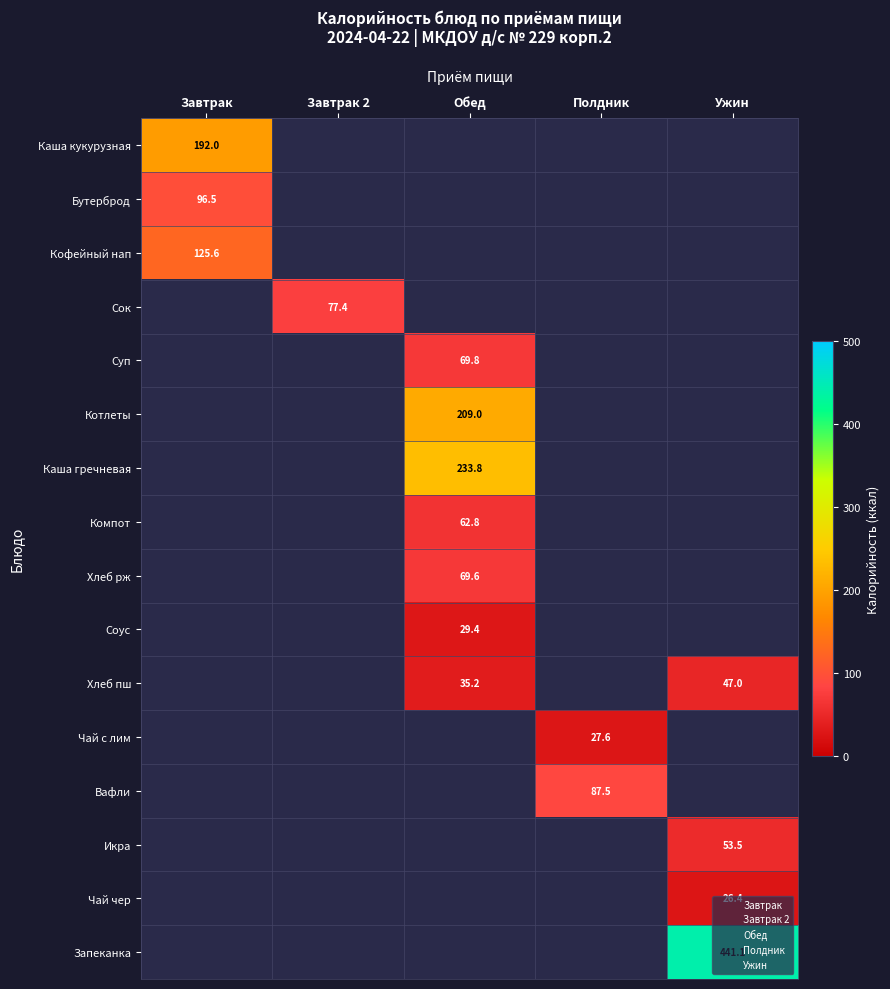

True or false: Компот has a value of 43.3 at Обед.

False